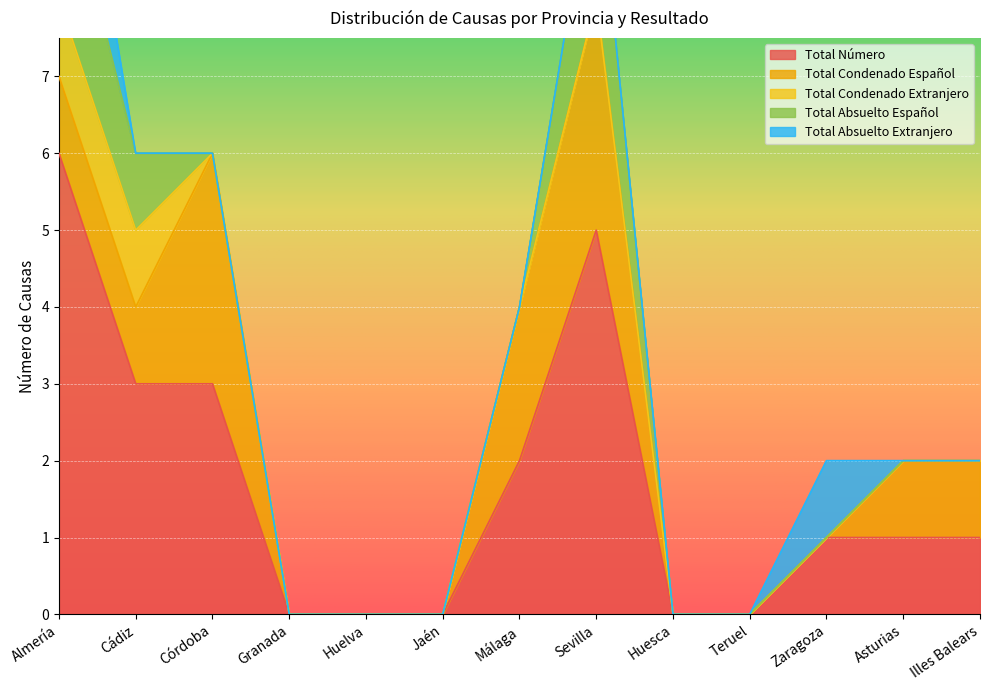

What is the difference between the second highest and minimum values in the Total Condenado Español series?

3